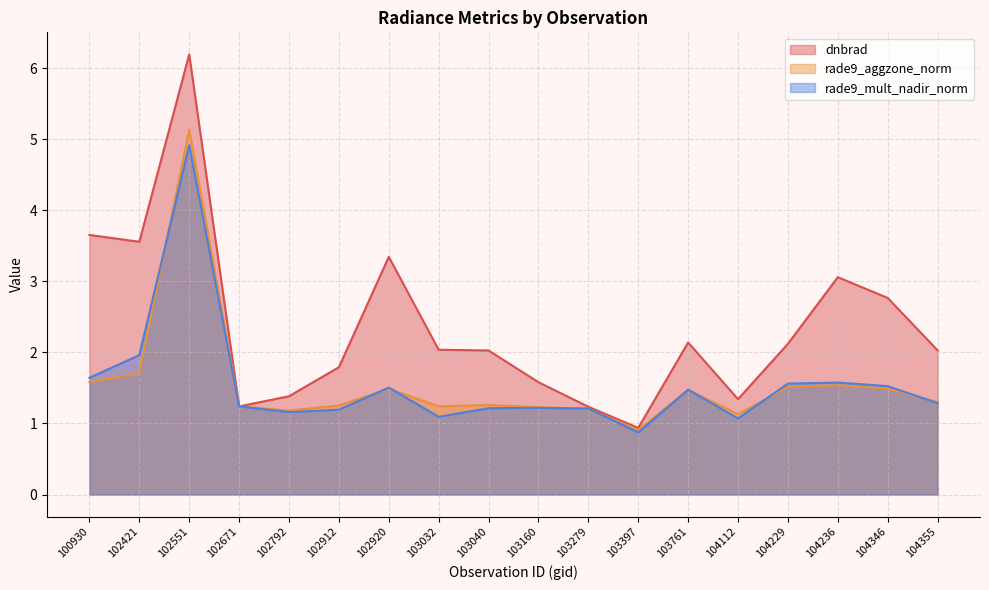

True or false: rade9_mult_nadir_norm and dnbrad intersect in this chart.

False